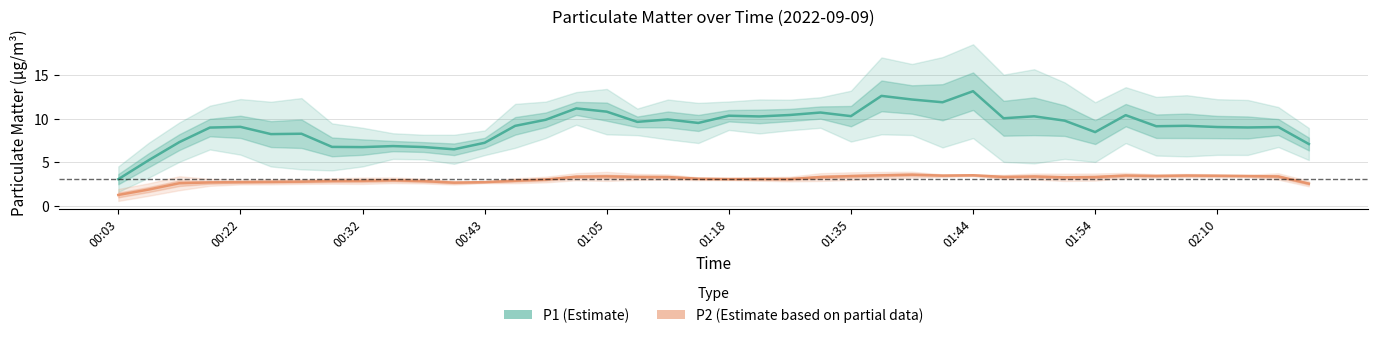

How many interior local peaks does the P2 (Estimate based on partial data) series have?

8